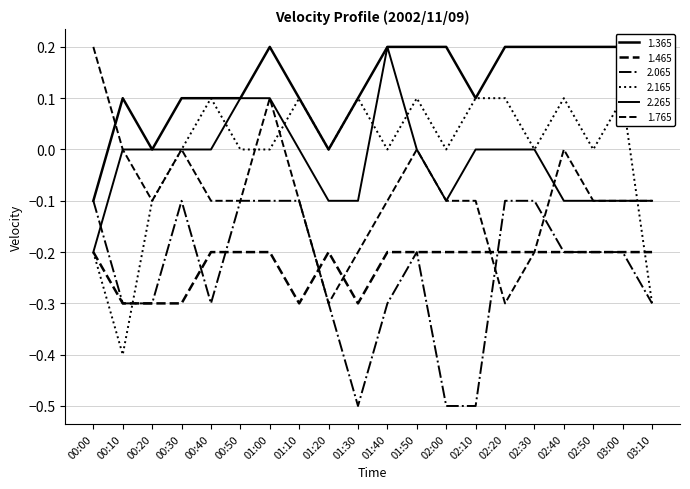

At which label is 1.465 closest to 0?

00:00